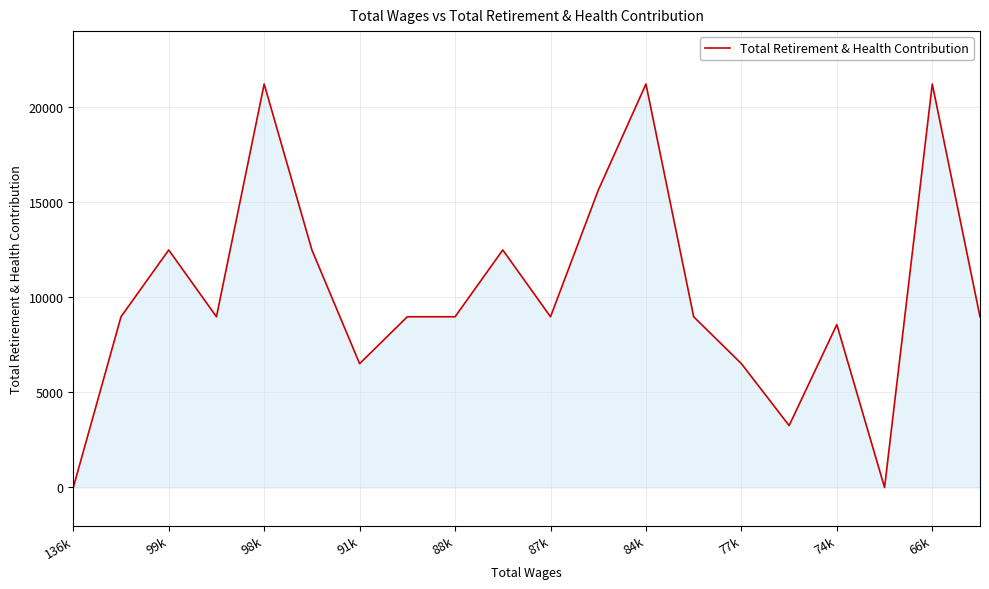

Reading left to right, transcribe all the data shown in this chart.

0.0	8978.6	12491.0	8978.6	21216.7	12491.0	6513.1	8978.6	8978.6	12491.0	8978.6	15628.9	21216.7	8978.6	6513.1	3256.6	8568.5	0.0	21216.7	8978.6